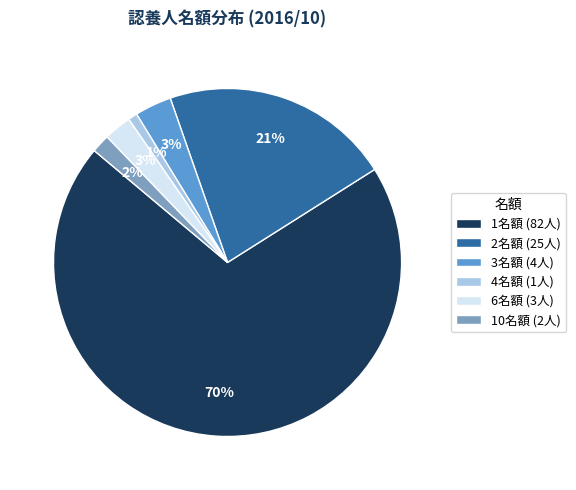

What is the largest slice in the pie chart?

1名額 (82人)